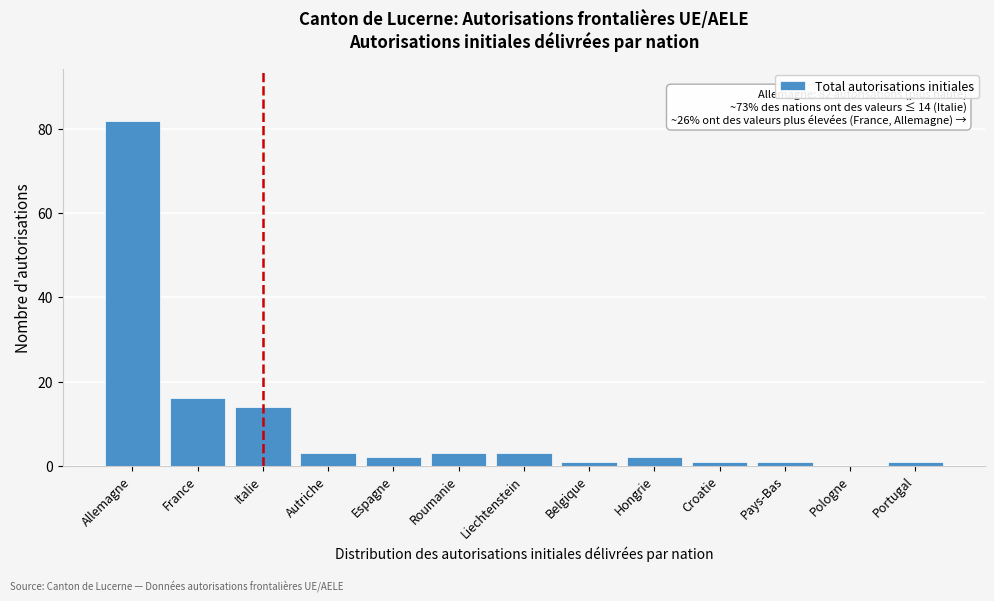

Reading right to left, extract all data points from this chart.

Portugal=1	Pologne=0	Pays-Bas=1	Croatie=1	Hongrie=2	Belgique=1	Liechtenstein=3	Roumanie=3	Espagne=2	Autriche=3	Italie=14	France=16	Allemagne=82